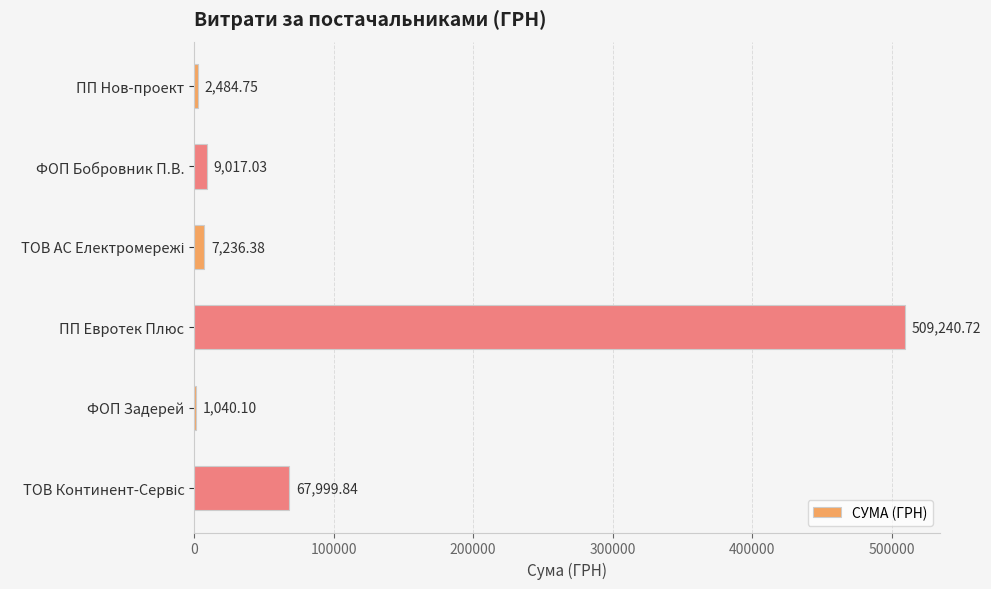

Which has a higher value, ПП Евротек Плюс or ПП Нов-проект?

ПП Евротек Плюс